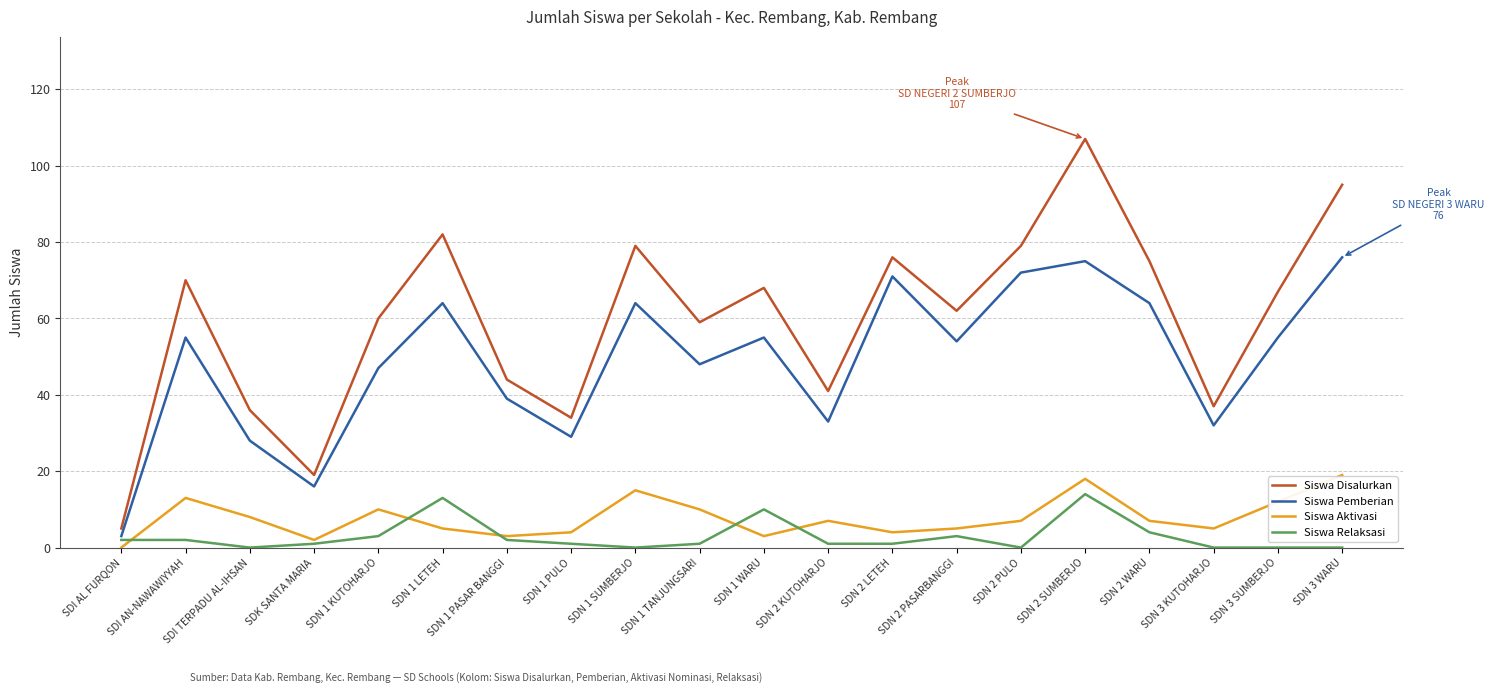

True or false: Siswa Relaksasi and Siswa Disalurkan intersect in this chart.

False